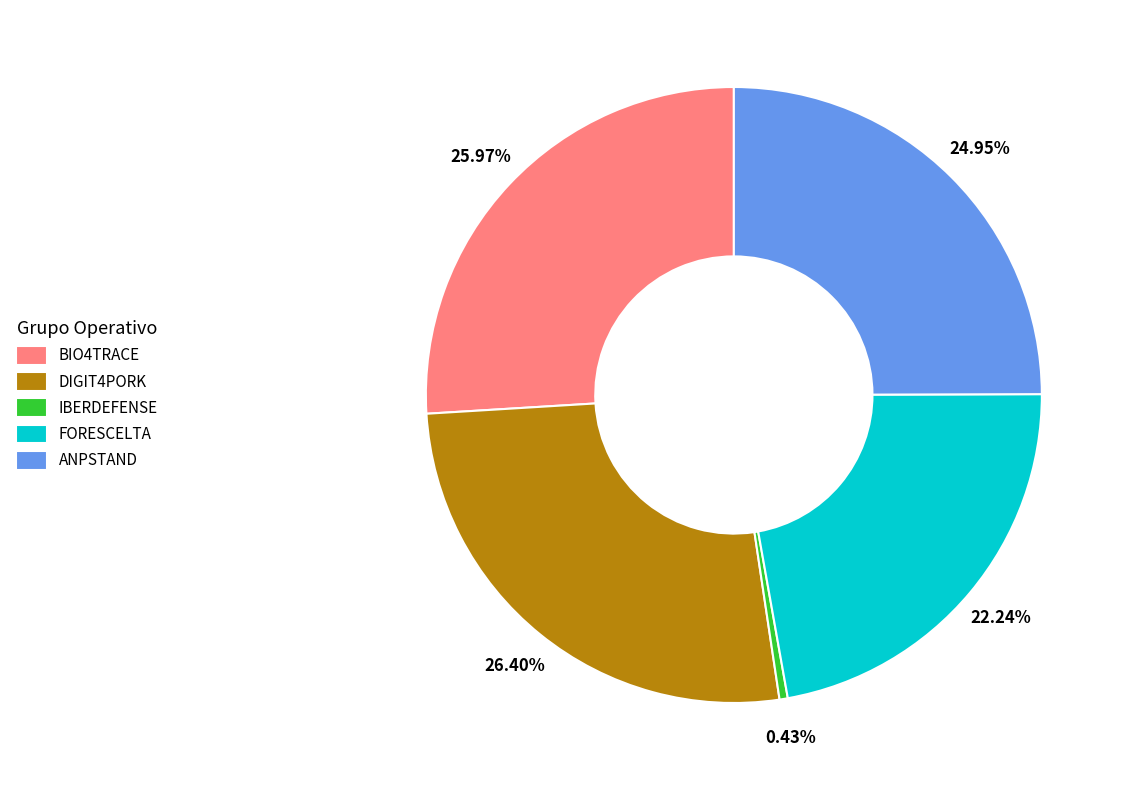

To the nearest percent, what portion does ANPSTAND represent?

25%